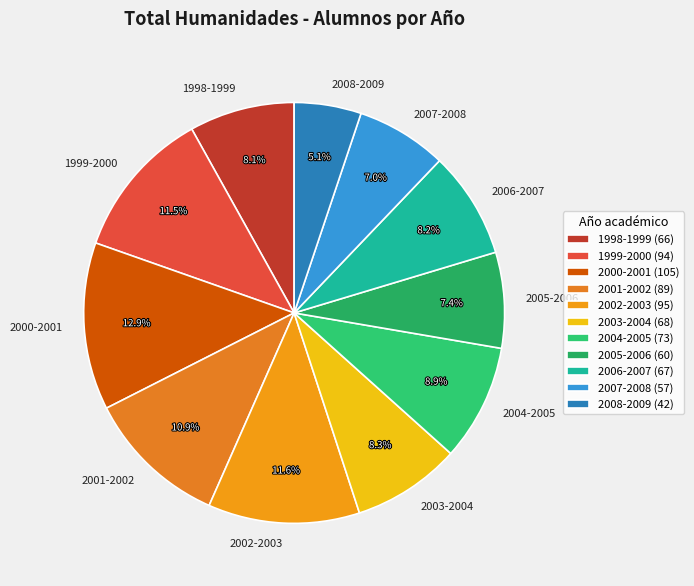

How many slices are in this pie chart?

11